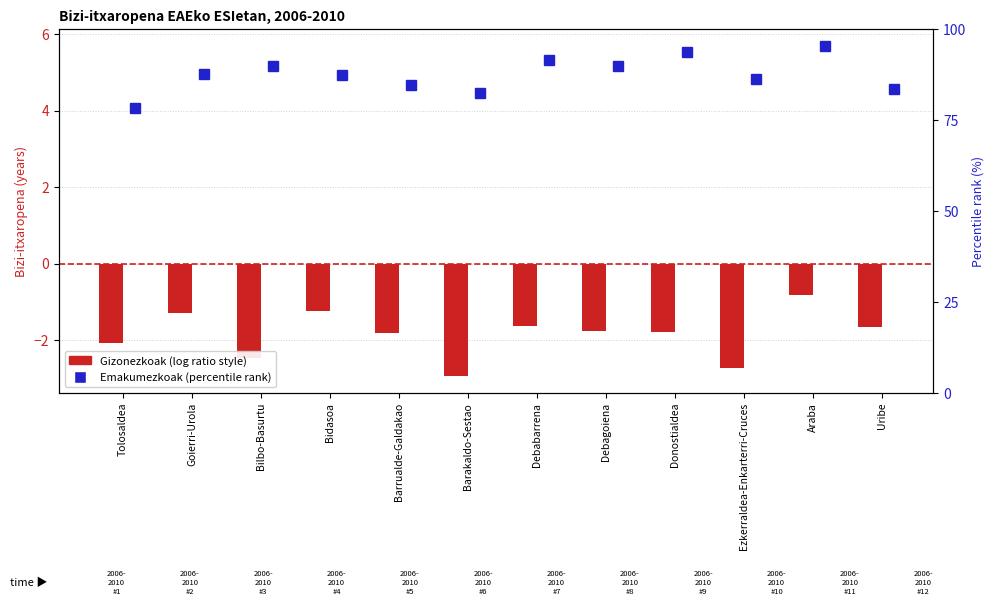

Reading left to right, transcribe all the data shown in this chart.

Tolosaldea=-2.1	Goierri-Urola=-1.3	Bilbo-Basurtu=-2.5	Bidasoa=-1.2	Barrualde-Galdakao=-1.8	Barakaldo-Sestao=-3.0	Debabarrena=-1.6	Debagoiena=-1.8	Donostialdea=-1.8	Ezkerraldea-Enkarterri-Cruces=-2.7	Araba=-0.8	Uribe=-1.7